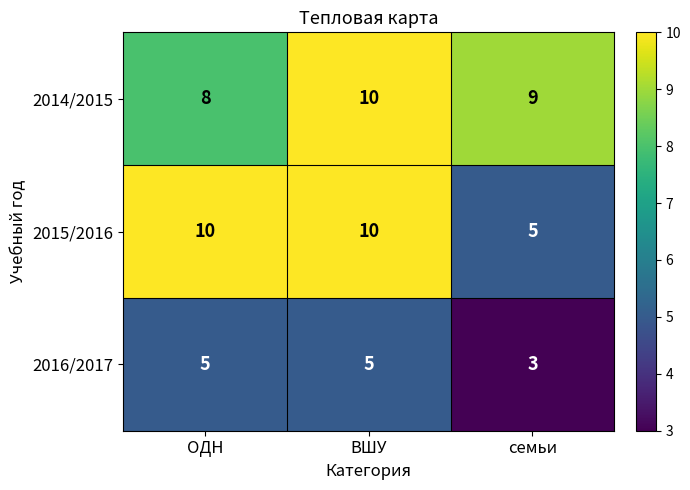

What is the difference between the maximum and minimum values in the 2015/2016 series?

5